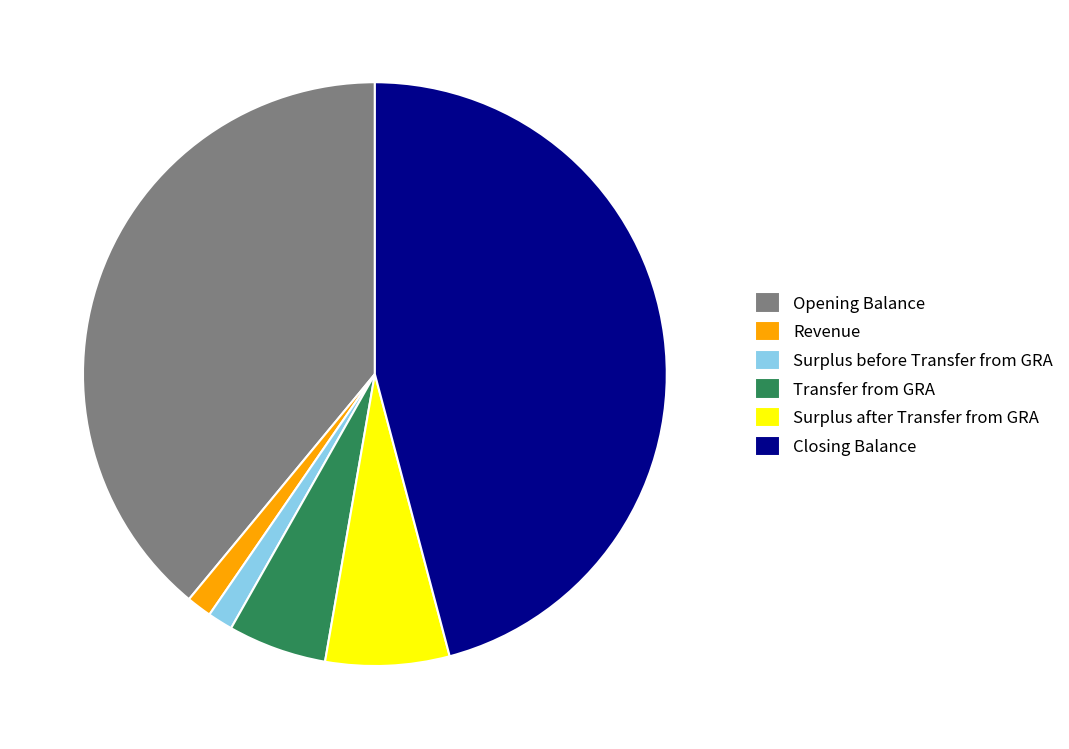

Which has a higher value, Opening Balance or Surplus after Transfer from GRA?

Opening Balance